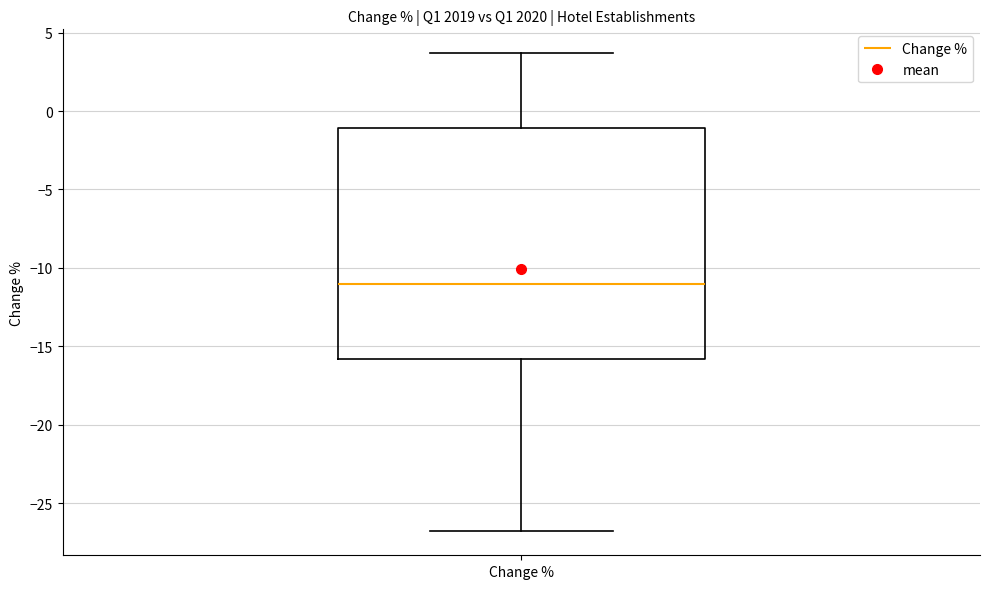

Where is the lower edge of the box for Change % on the y-axis? The values are not printed on the chart, so give them approximately, as read against the axis.

-16.0